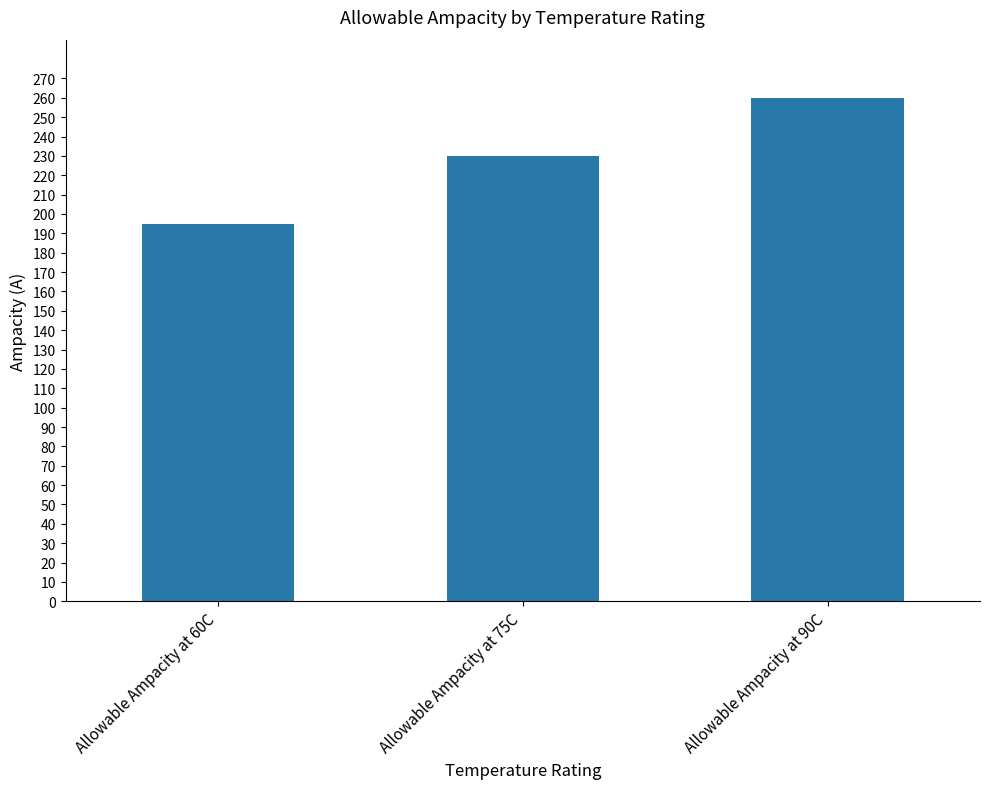

What is the minimum value shown in the chart?

195